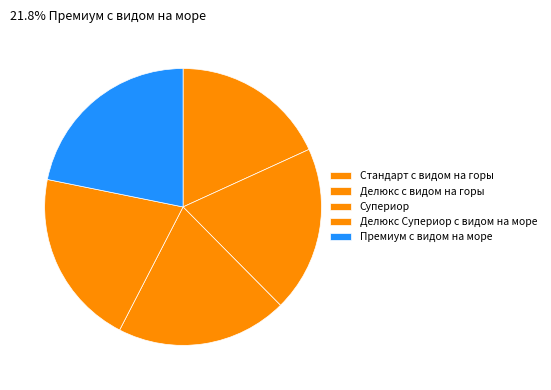

How many segments does this pie chart have?

5